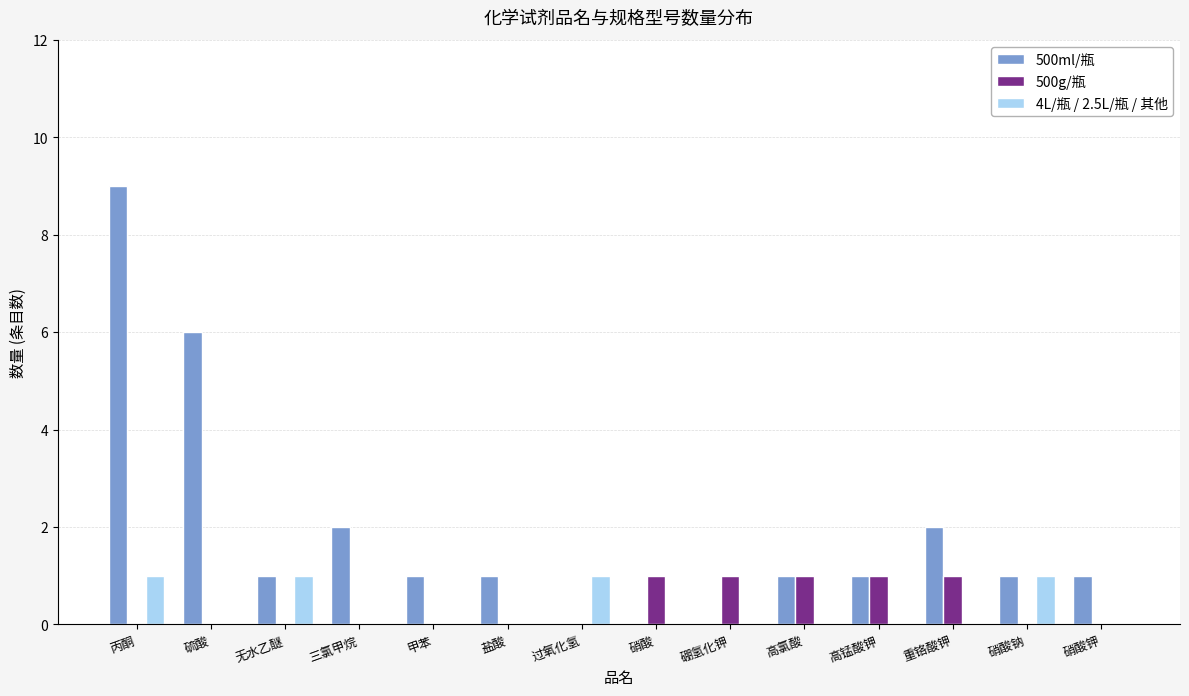

Which series has the largest total across all categories?

500ml/瓶